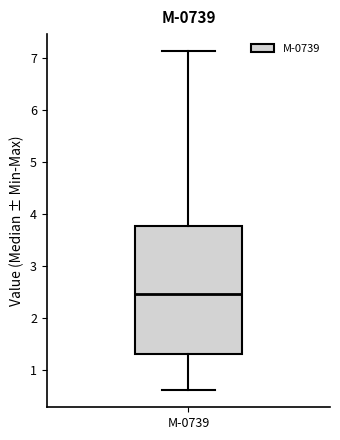

Transcribe this box plot: give where the median line is, the range the box spans, and where the two whiskers end, as read against the y-axis. The values are not printed on the chart, so give them approximately, as read against the axis.

median 2.5, box 1.3 to 3.8, whiskers 0.6 to 7.1